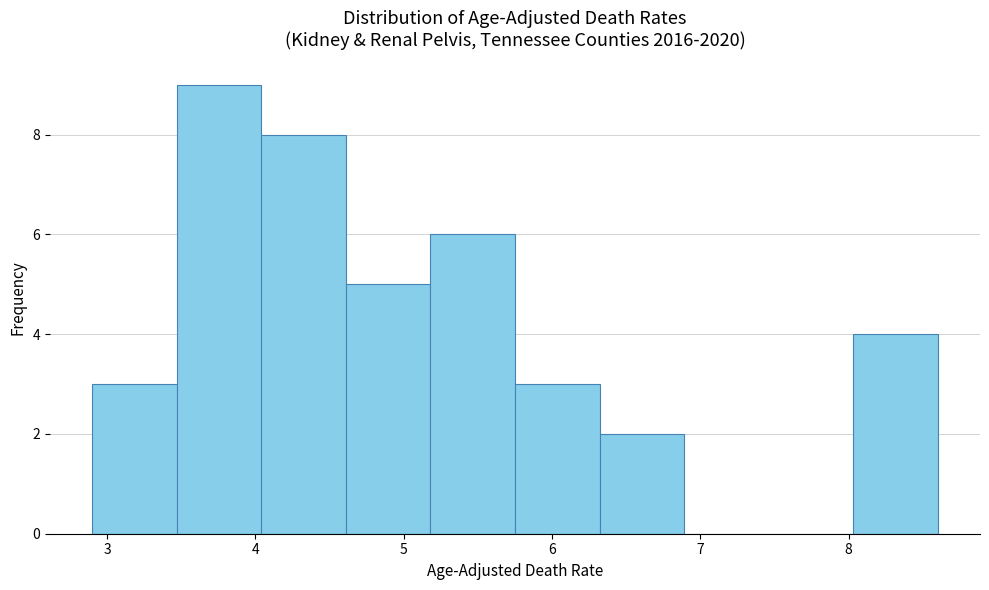

Reading left to right, transcribe this chart: for each bar, give the range it covers on the x-axis and its height. Neither the bar edges nor the heights are printed on the chart, so give them approximately, as read against the axes.

2.90 to 3.47: 3
3.47 to 4.04: 9
4.04 to 4.61: 8
4.61 to 5.18: 5
5.18 to 5.75: 6
5.75 to 6.32: 3
6.32 to 6.89: 2
6.89 to 7.46: 0
7.46 to 8.03: 0
8.03 to 8.60: 4